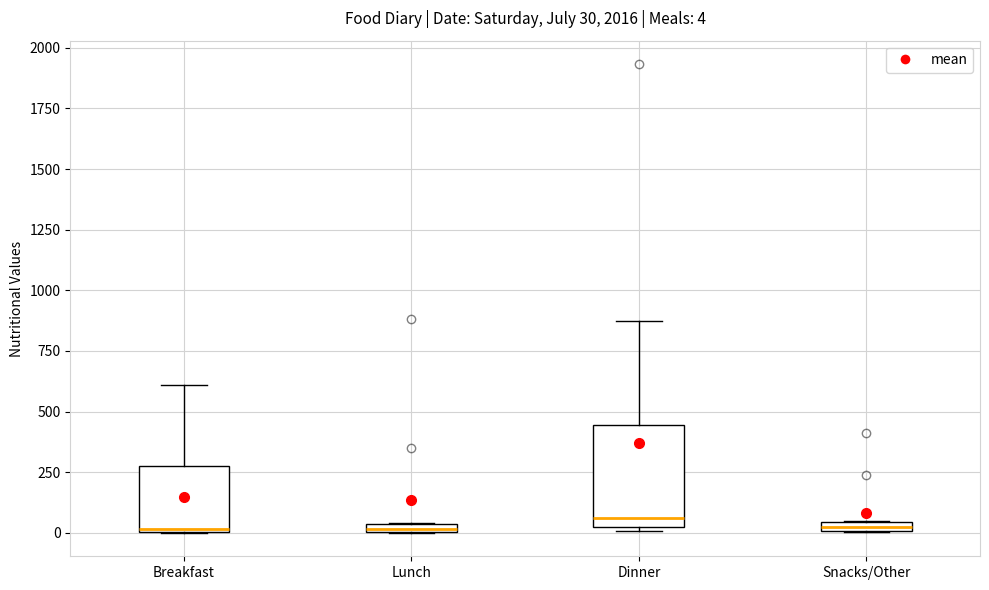

Which box is the tallest, from its lower edge to its upper edge?

Dinner